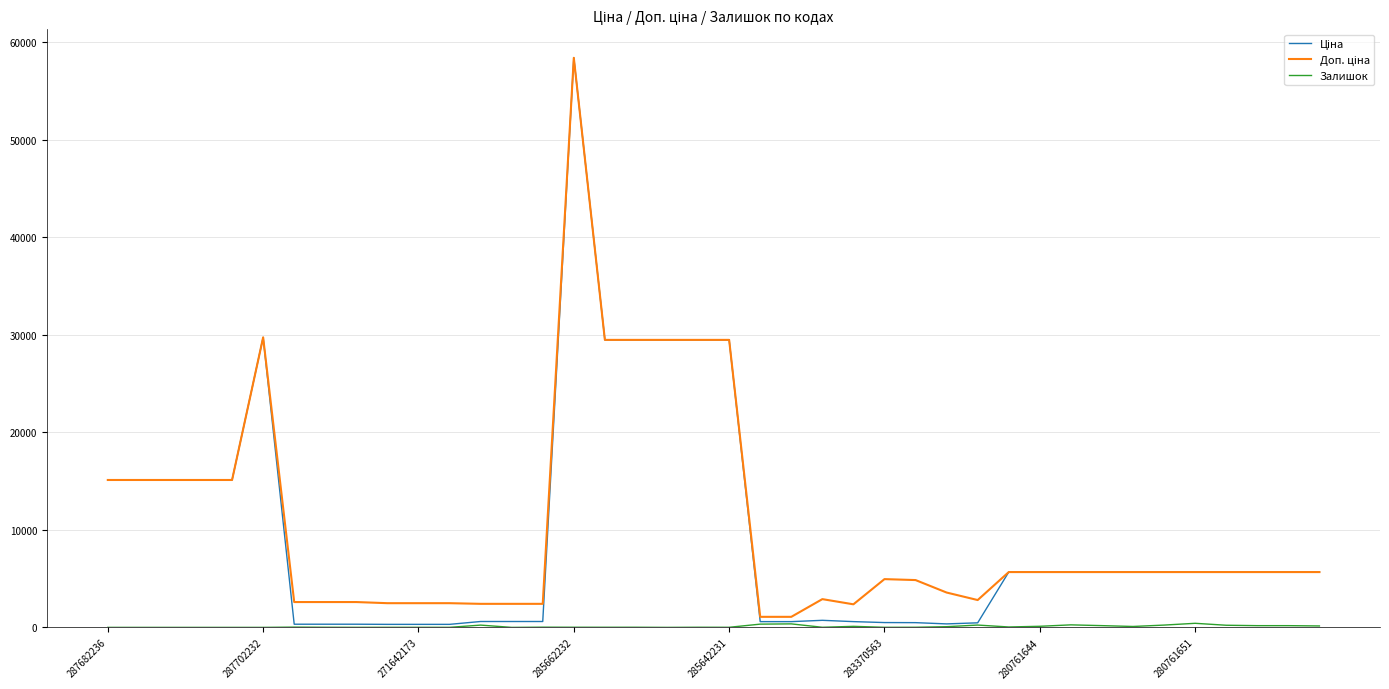

Does the chart display data point markers on the line(s)?

No